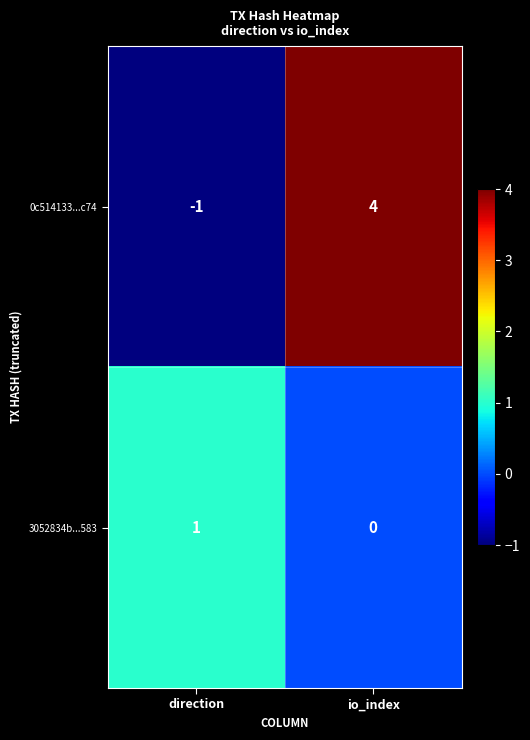

How many values in 0c514133...c74 are above zero?

1